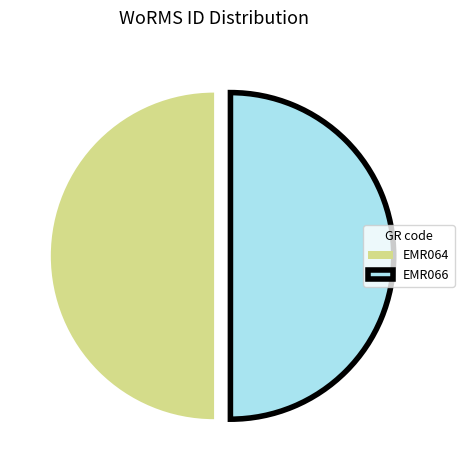

Combined, do EMR066 and EMR064 account for over 50%?

Yes